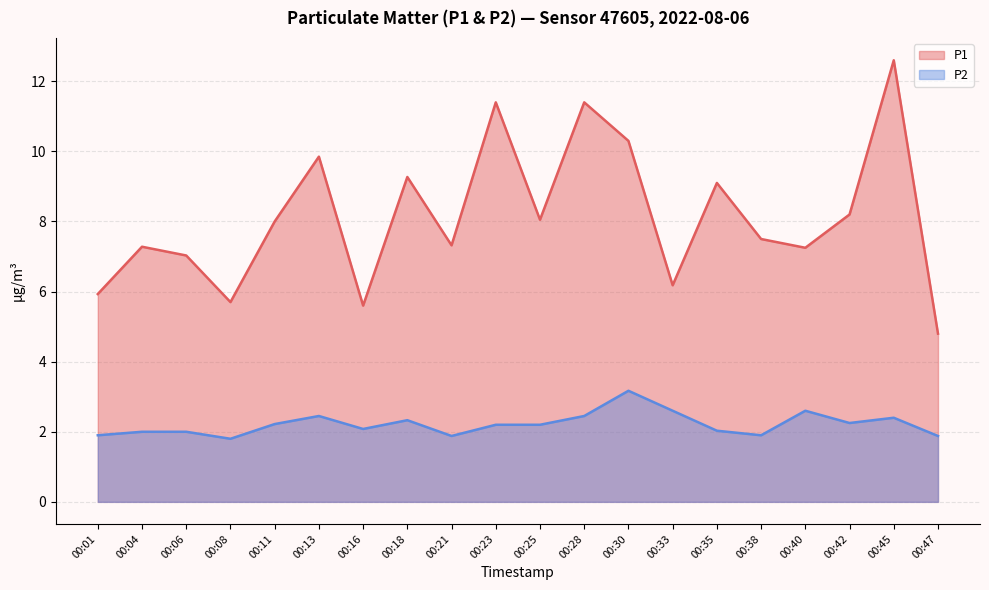

Which label corresponds to the smallest value in the chart?

00:08